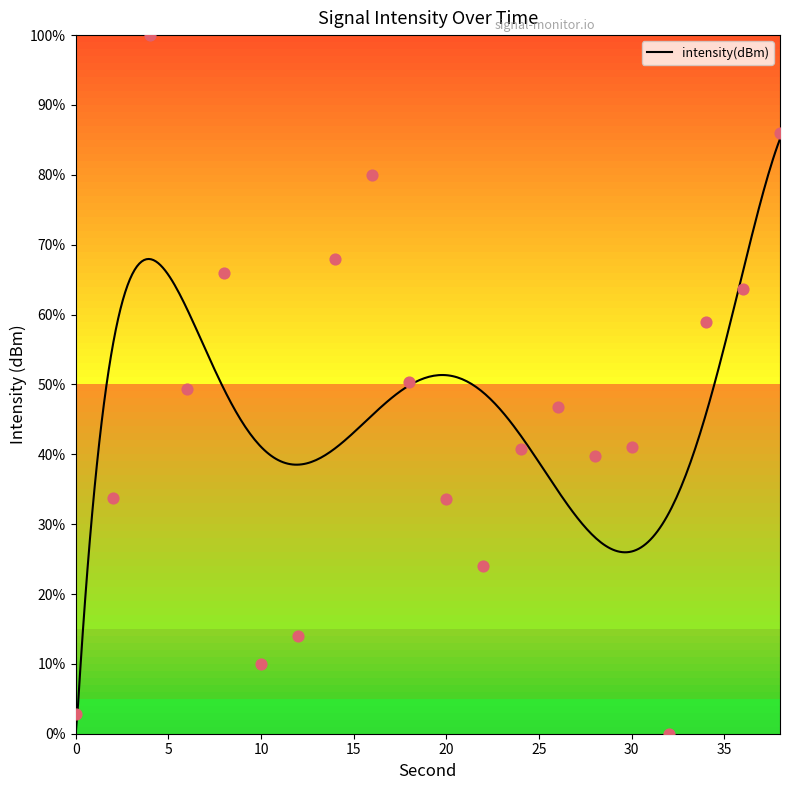

What is the ratio of the value at 4 to the value at 26?

2.1